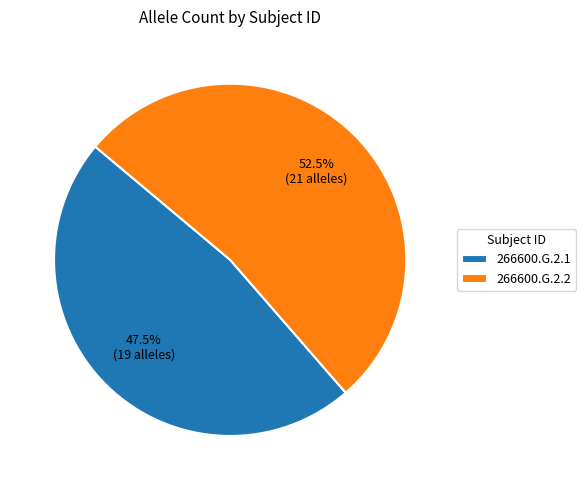

What percentage do 266600.G.2.2 and 266600.G.2.1 together represent?

100.0%